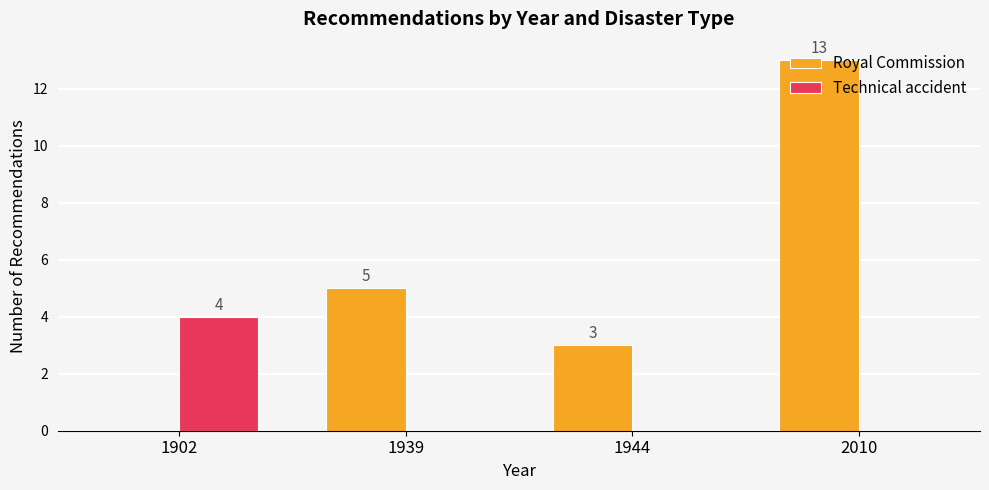

What is the sum of the Technical accident values at 2010 and 1902?

4